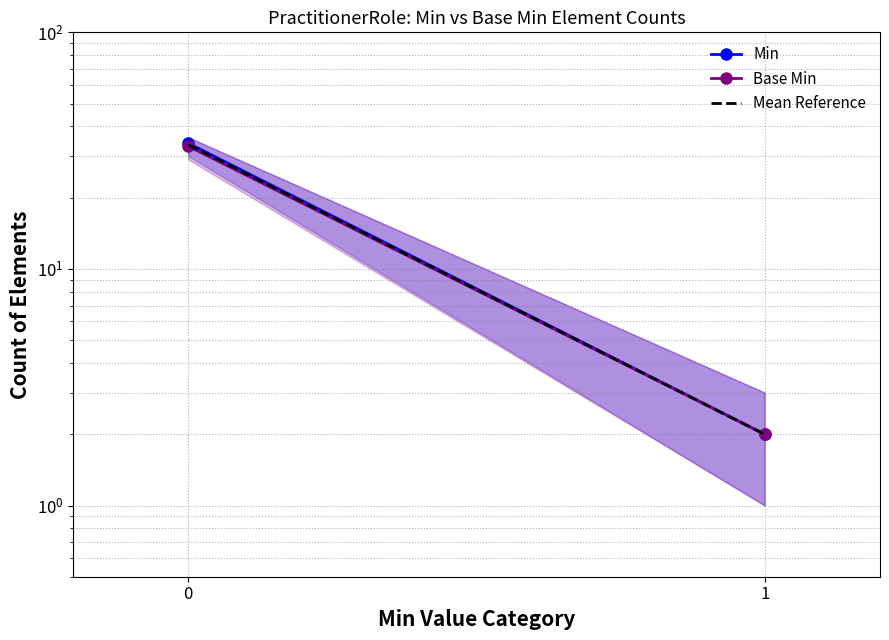

Is it true that Mean Reference equals 1.3 at 1?

False